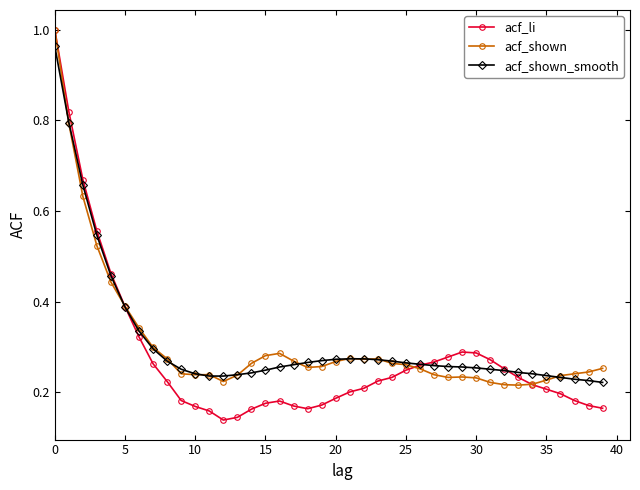

At how many categories does at least one series exceed 0?

40